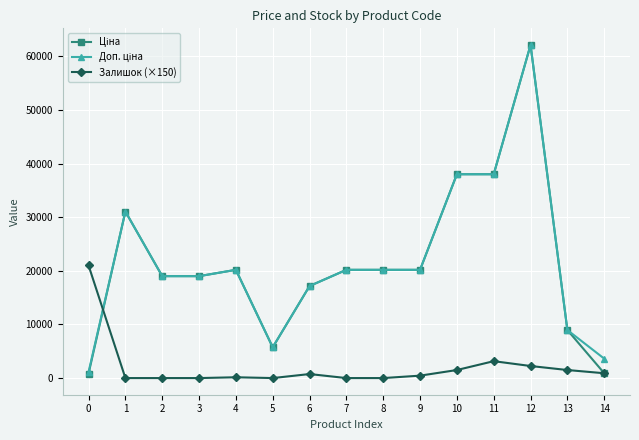

At which category is the sum across all series the highest?

12